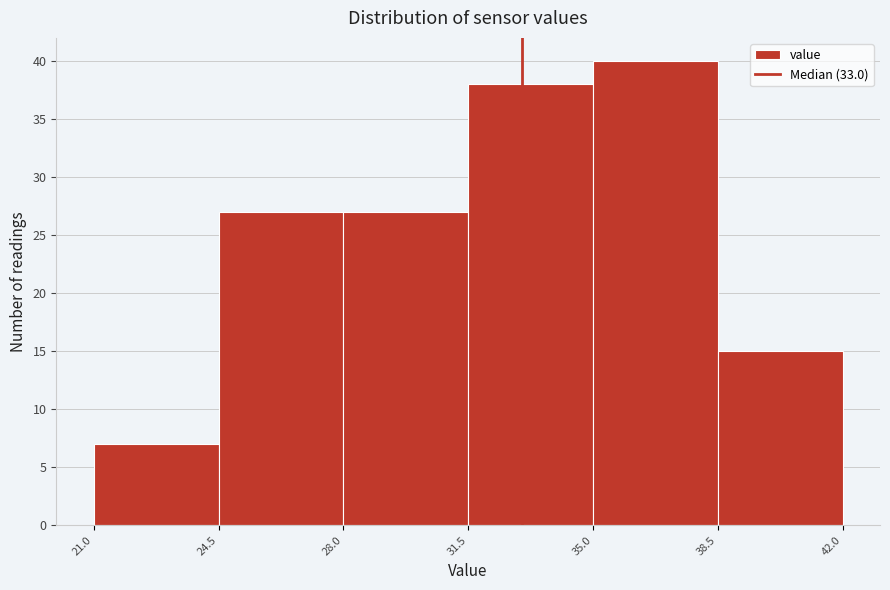

Reading left to right, transcribe this chart: for each bar, give the range it covers on the x-axis and its height. The values are not printed on the chart, so give them approximately, as read against the axis.

21.0 to 24.5: 7
24.5 to 28.0: 27
28.0 to 31.5: 27
31.5 to 35.0: 38
35.0 to 38.5: 40
38.5 to 42.0: 15